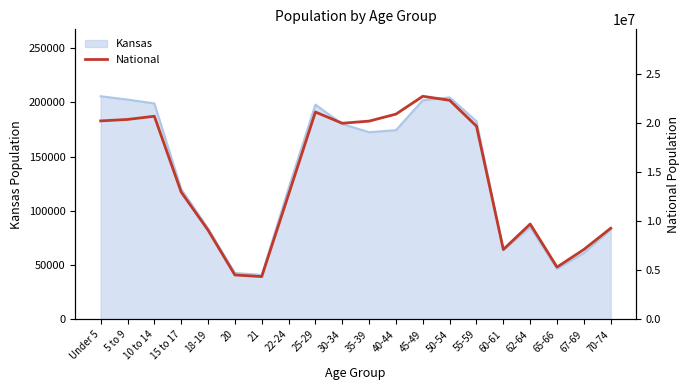

How many points are lower than both their immediate neighbors (excluding endpoints)?

4